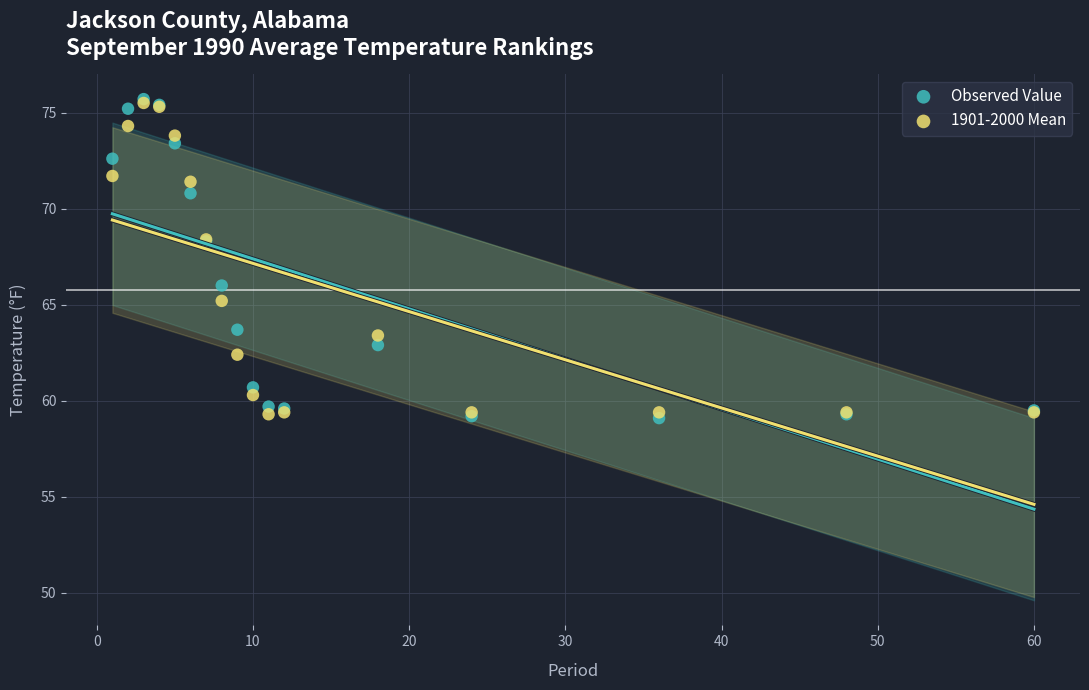

What are all the series names shown in the legend?

Observed Value, 1901-2000 Mean